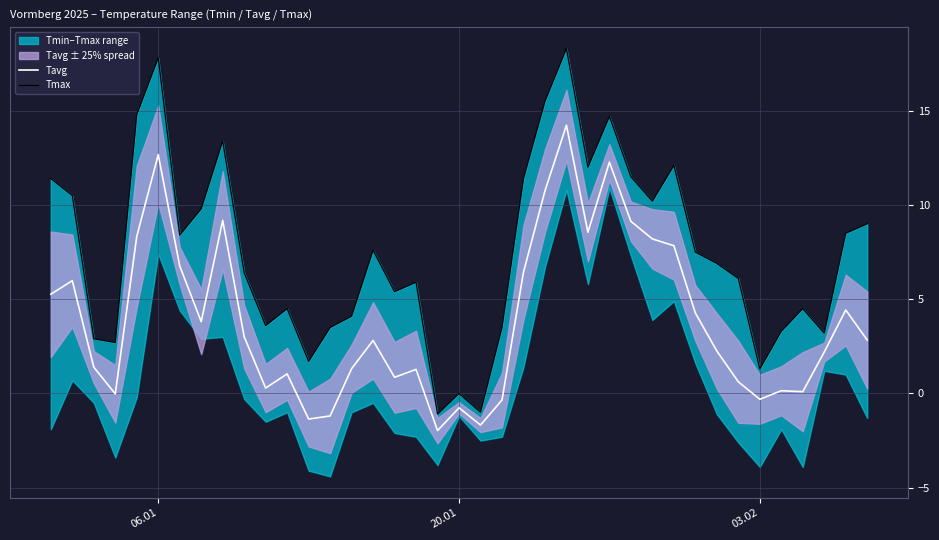

What is the difference between the second highest and minimum values in the Tmax series?

18.9